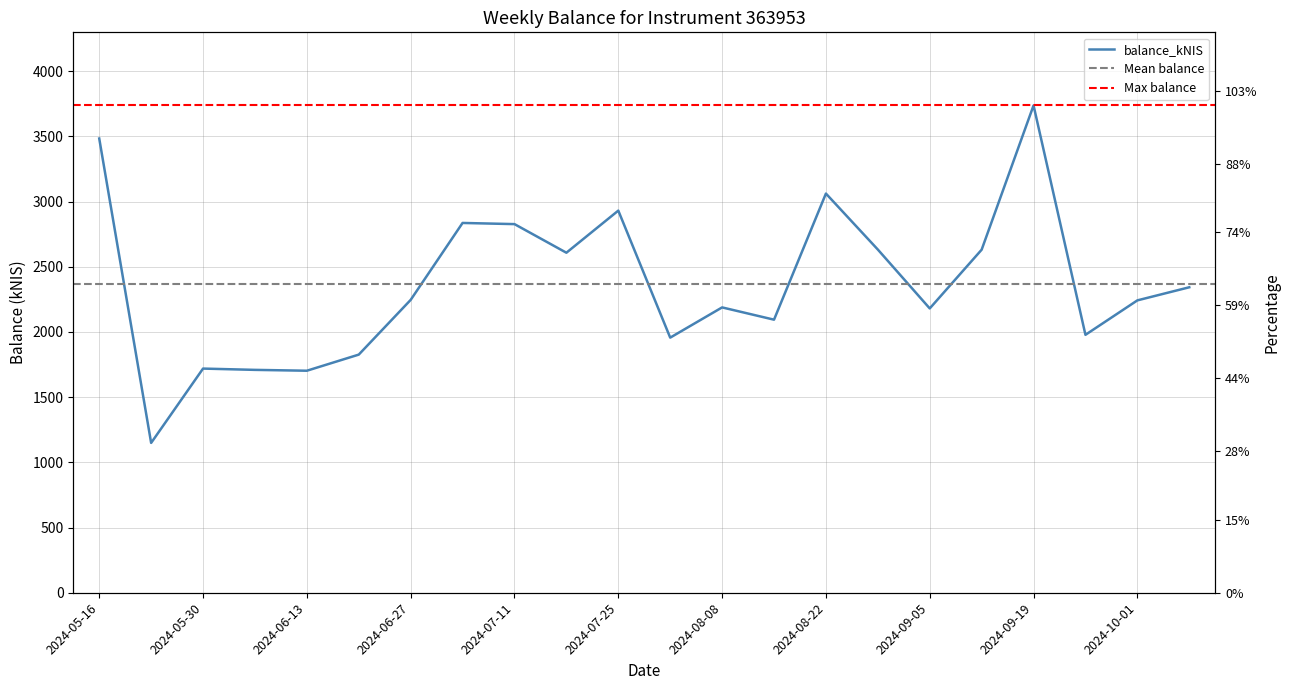

The value at 2024-07-25 is 4472.3. True or false?

False